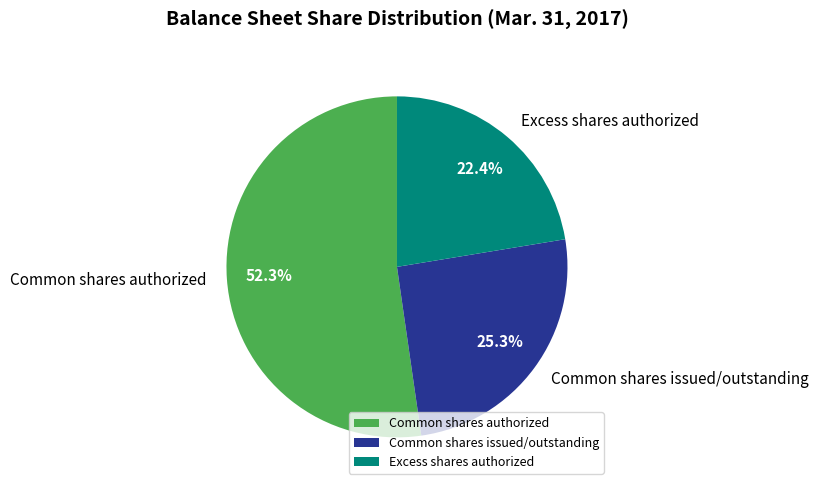

Is Common shares issued/outstanding the majority of the pie?

No